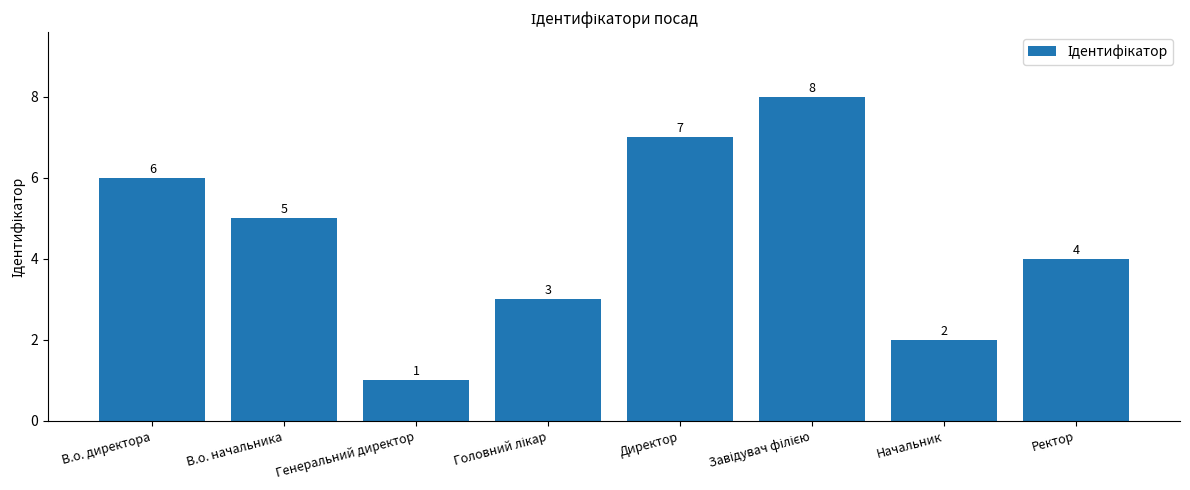

What is the ratio of the value at Генеральний директор to the value at Начальник?

0.5